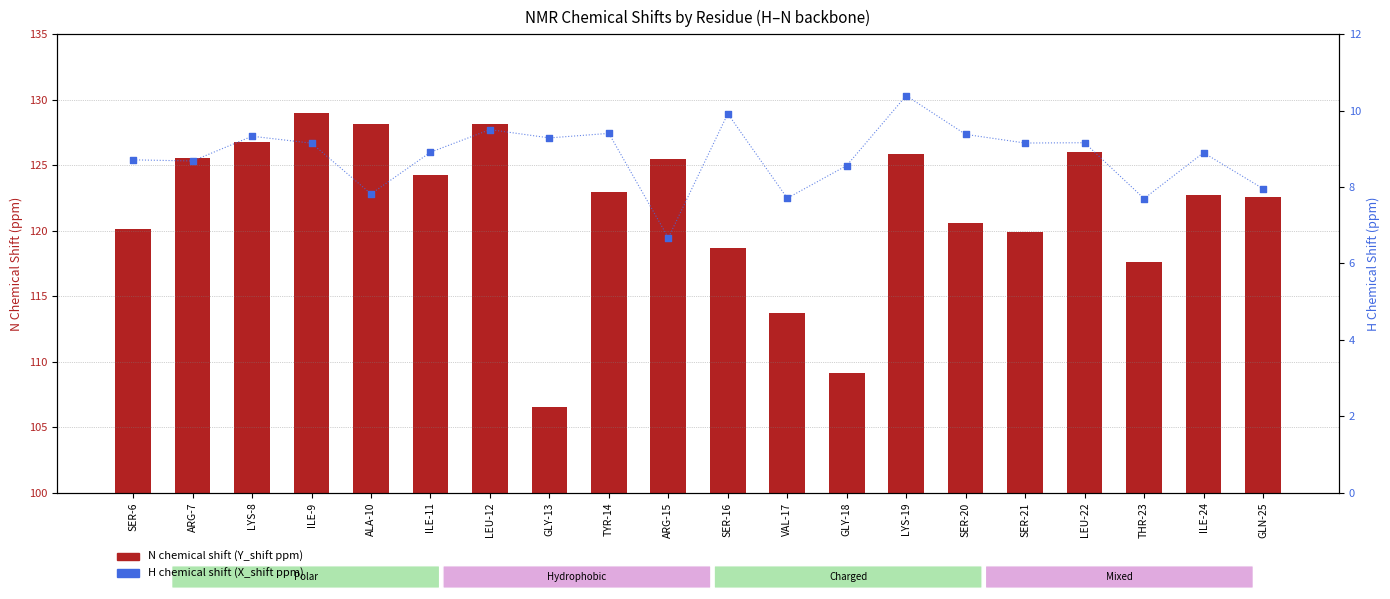

What are all the series names shown in the legend?

N chemical shift (Y_shift), H chemical shift (X_shift)